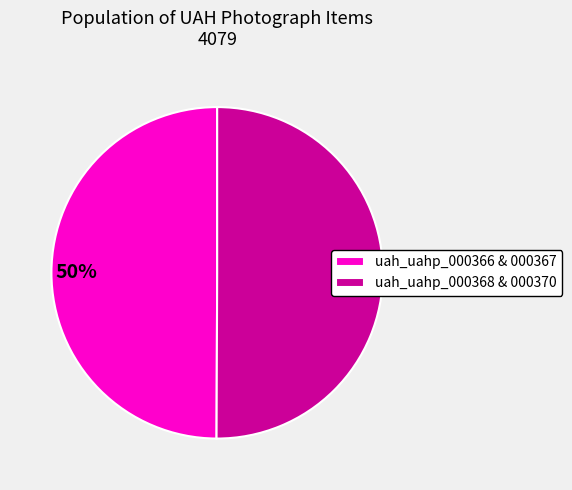

To the nearest percent, what percentage of the pie is uah_uahp_000368 & 000370?

50%